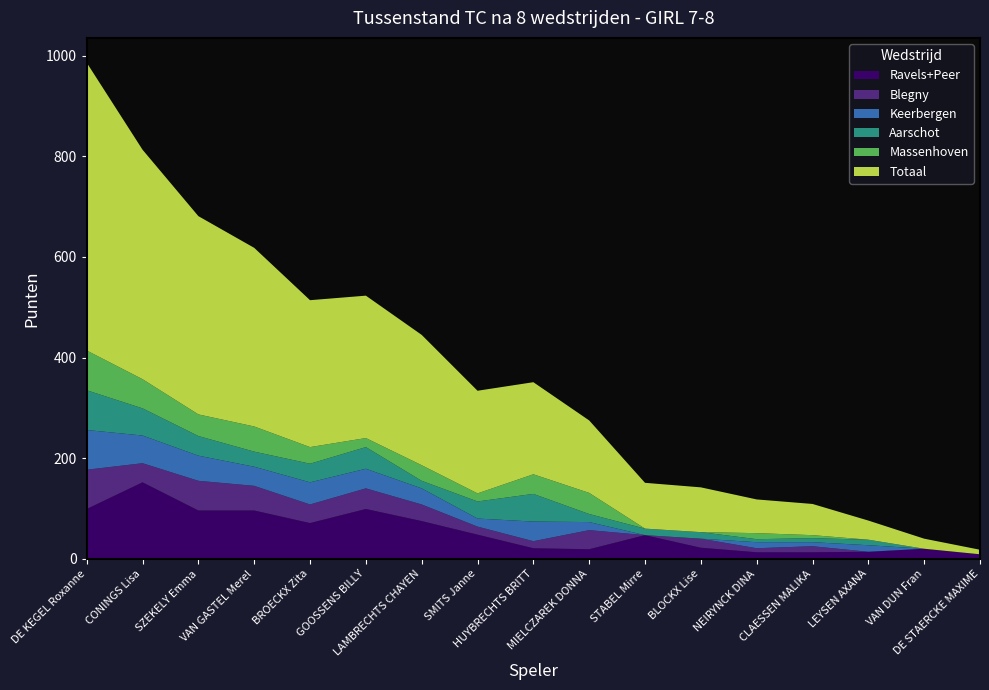

Reading left to right, extract all data points from this chart.

Totaal: DE KEGEL Roxanne=572	CONINGS Lisa=456	SZEKELY Emma=394	VAN GASTEL Merel=355	BROECKX Zita=292	GOOSSENS BILLY=283	LAMBRECHTS CHAYEN=259	SMITS Janne=204	HUYBRECHTS BRITT=183	MIELCZAREK DONNA=144	STABEL Mirre=91	BLOCKX Lise=89	NEIRYNCK DINA=67	CLAESSEN MALIKA=62	LEYSEN AXANA=38	VAN DUN Fran=20	DE STAERCKE MAXIME=9
Aarschot: DE KEGEL Roxanne=79	CONINGS Lisa=54	SZEKELY Emma=39	VAN GASTEL Merel=30	BROECKX Zita=37	GOOSSENS BILLY=43	LAMBRECHTS CHAYEN=15	SMITS Janne=34	HUYBRECHTS BRITT=55	MIELCZAREK DONNA=16	STABEL Mirre=13	BLOCKX Lise=13	NEIRYNCK DINA=6	CLAESSEN MALIKA=8	LEYSEN AXANA=11	VAN DUN Fran=0	DE STAERCKE MAXIME=0
Ravels+Peer: DE KEGEL Roxanne=99	CONINGS Lisa=152	SZEKELY Emma=96	VAN GASTEL Merel=96	BROECKX Zita=71	GOOSSENS BILLY=99	LAMBRECHTS CHAYEN=75	SMITS Janne=48	HUYBRECHTS BRITT=21	MIELCZAREK DONNA=19	STABEL Mirre=47	BLOCKX Lise=22	NEIRYNCK DINA=13	CLAESSEN MALIKA=13	LEYSEN AXANA=14	VAN DUN Fran=20	DE STAERCKE MAXIME=9
Blegny: DE KEGEL Roxanne=78	CONINGS Lisa=38	SZEKELY Emma=59	VAN GASTEL Merel=49	BROECKX Zita=37	GOOSSENS BILLY=41	LAMBRECHTS CHAYEN=33	SMITS Janne=16	HUYBRECHTS BRITT=14	MIELCZAREK DONNA=38	STABEL Mirre=0	BLOCKX Lise=18	NEIRYNCK DINA=8	CLAESSEN MALIKA=12	LEYSEN AXANA=0	VAN DUN Fran=0	DE STAERCKE MAXIME=0
Massenhoven: DE KEGEL Roxanne=79	CONINGS Lisa=58	SZEKELY Emma=43	VAN GASTEL Merel=50	BROECKX Zita=33	GOOSSENS BILLY=18	LAMBRECHTS CHAYEN=31	SMITS Janne=16	HUYBRECHTS BRITT=39	MIELCZAREK DONNA=42	STABEL Mirre=0	BLOCKX Lise=0	NEIRYNCK DINA=12	CLAESSEN MALIKA=6	LEYSEN AXANA=0	VAN DUN Fran=0	DE STAERCKE MAXIME=0
Keerbergen: DE KEGEL Roxanne=79	CONINGS Lisa=55	SZEKELY Emma=50	VAN GASTEL Merel=38	BROECKX Zita=44	GOOSSENS BILLY=39	LAMBRECHTS CHAYEN=32	SMITS Janne=16	HUYBRECHTS BRITT=39	MIELCZAREK DONNA=16	STABEL Mirre=0	BLOCKX Lise=0	NEIRYNCK DINA=12	CLAESSEN MALIKA=8	LEYSEN AXANA=13	VAN DUN Fran=0	DE STAERCKE MAXIME=0